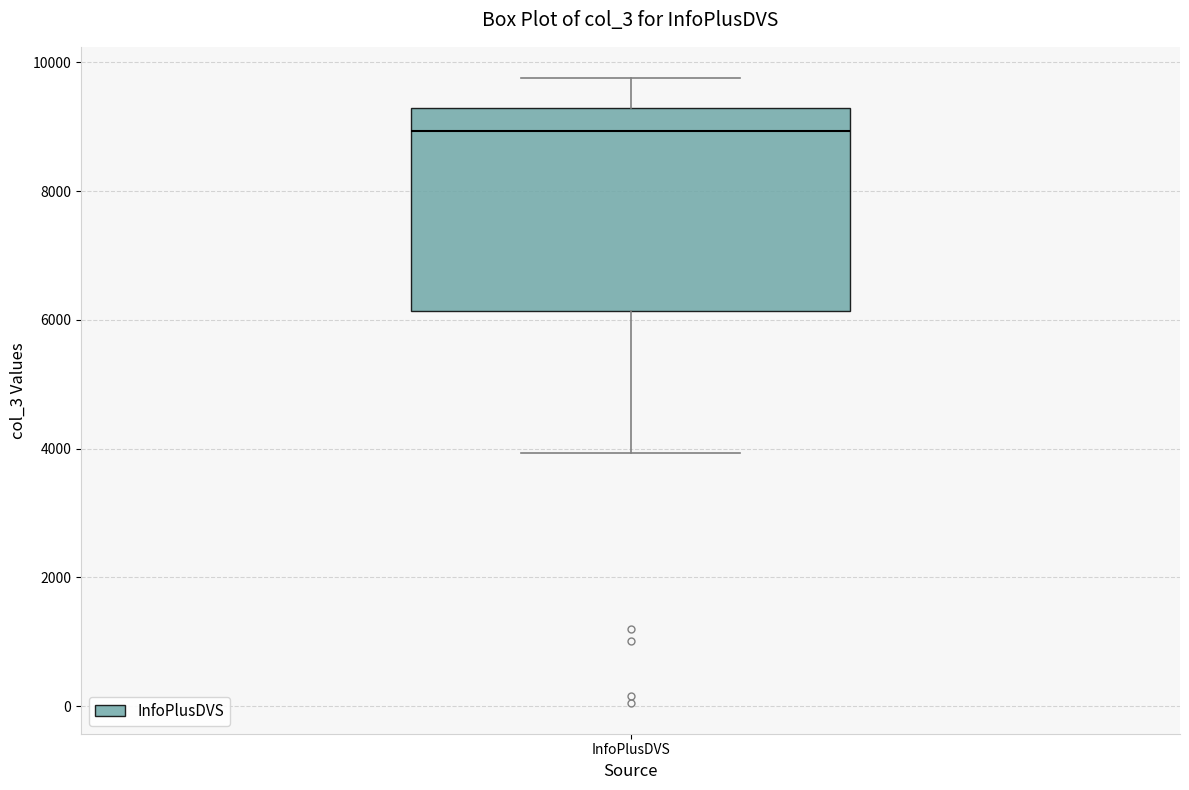

Where is the lower edge of the box for InfoPlusDVS on the y-axis? The values are not printed on the chart, so give them approximately, as read against the axis.

6200